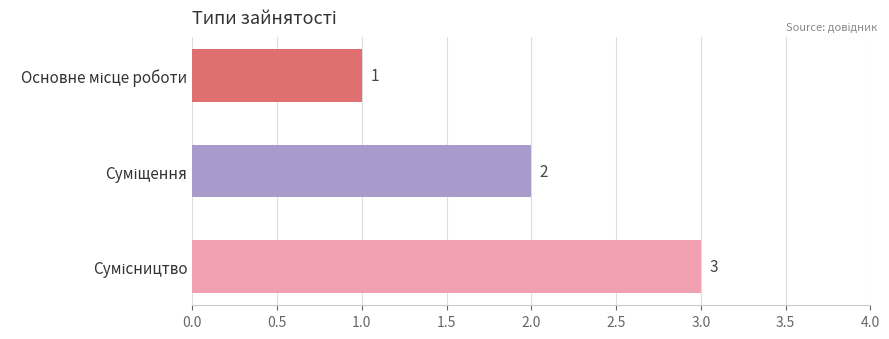

What is the value of the 2nd bar from the top?

2